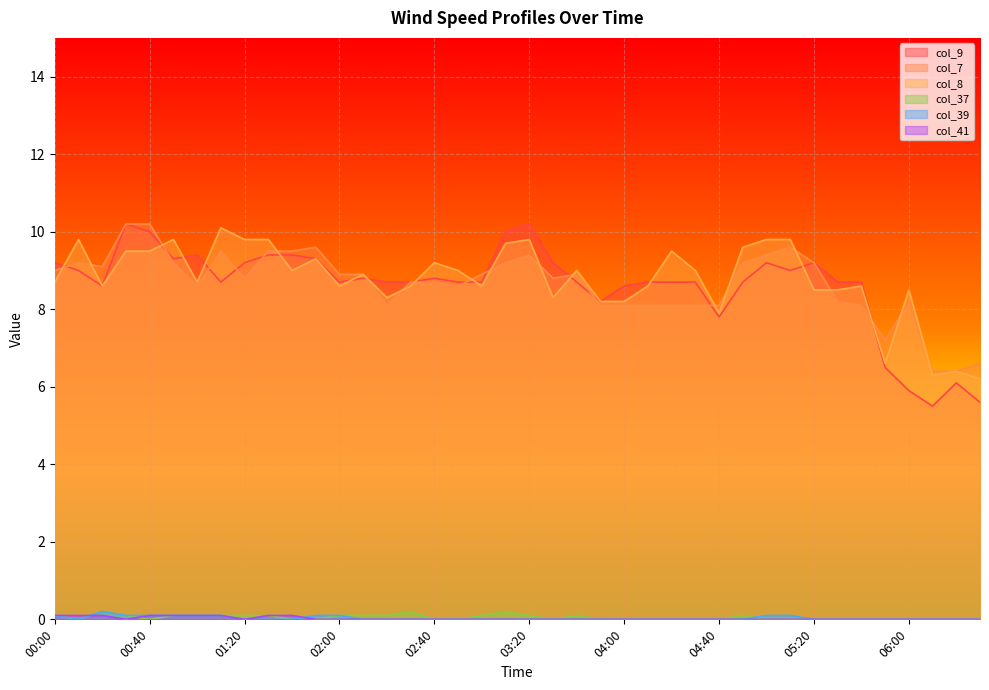

Count the col_39 values in the range 0 to 1.

40